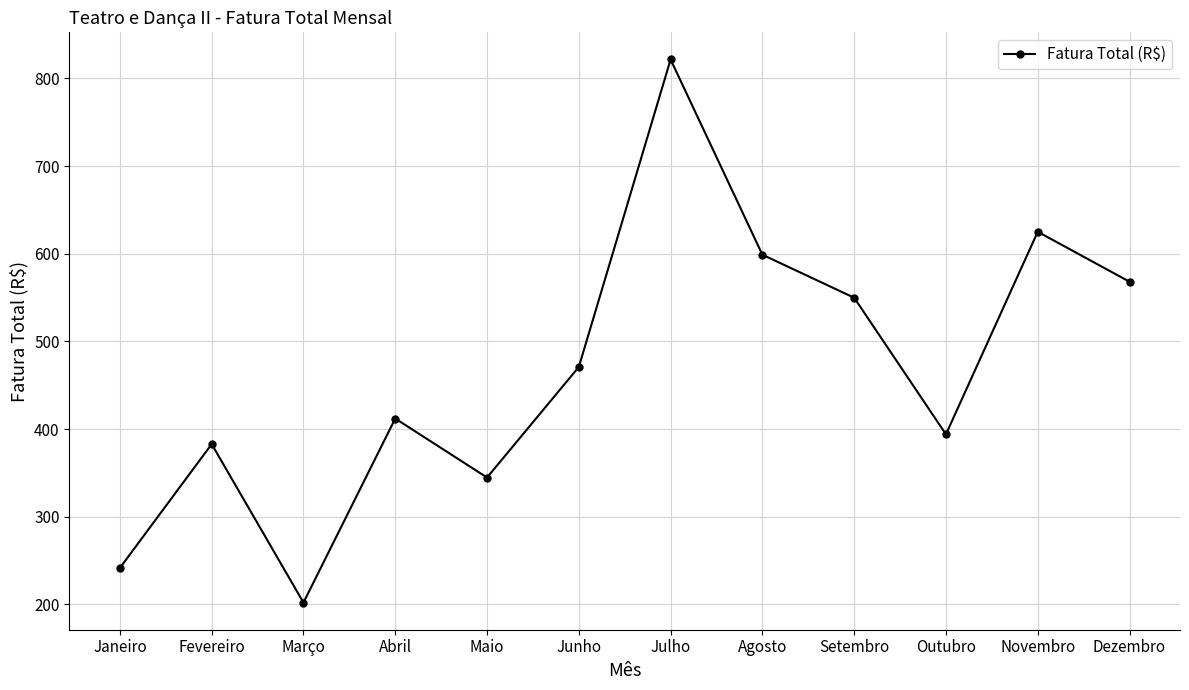

Reading right to left, extract all data points from this chart.

568.1	625.0	394.0	549.8	598.9	821.5	470.8	344.7	412.0	202.1	382.8	241.6